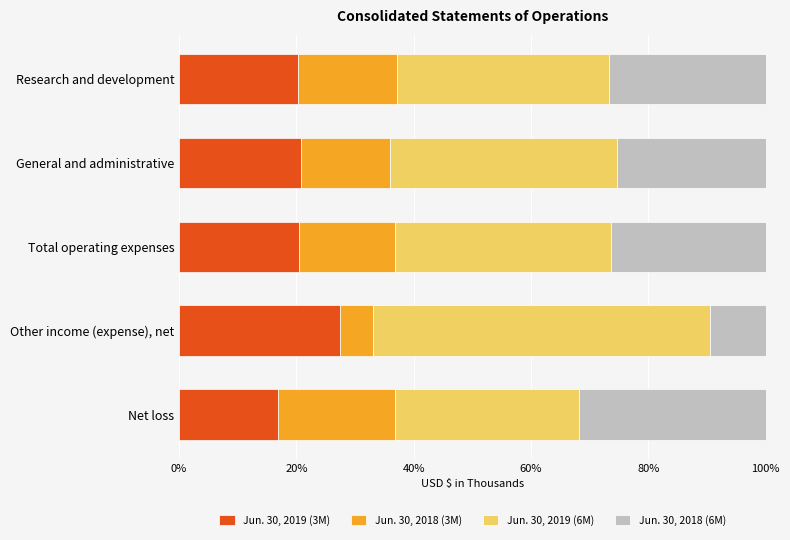

What is the maximum value for Jun. 30, 2019 (3M)?

27.4